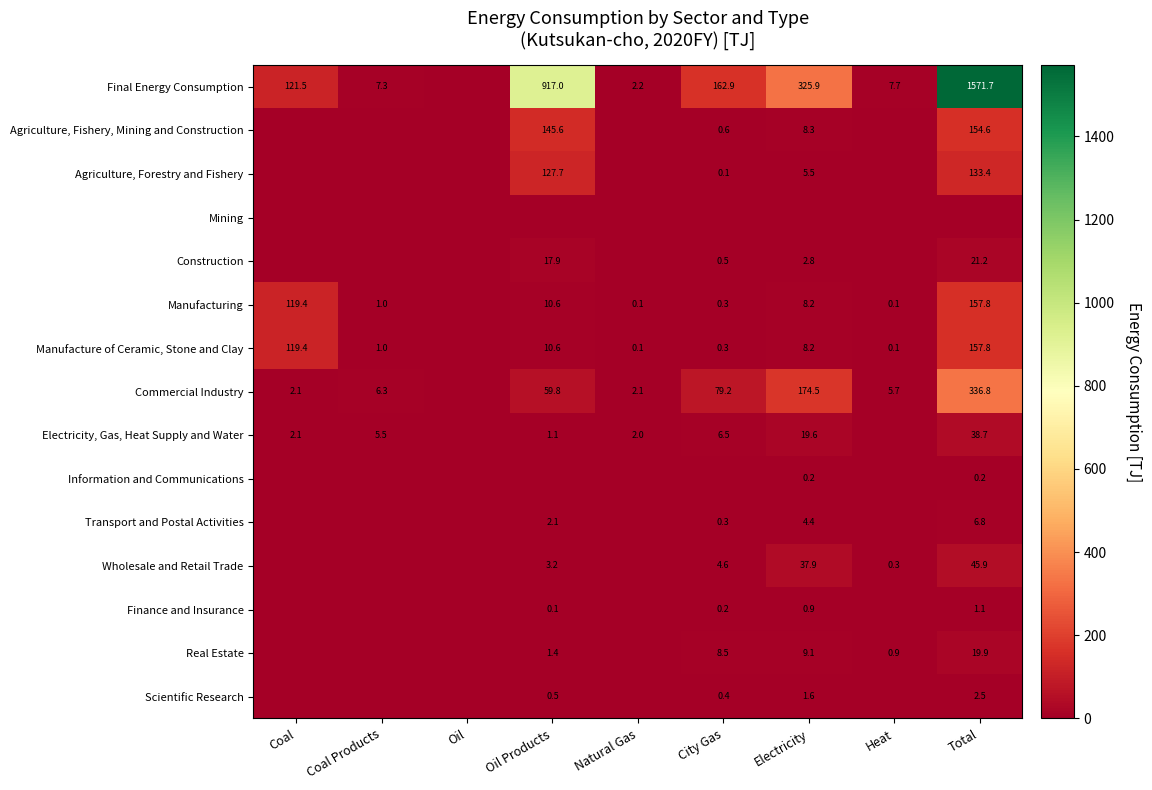

What is the sum of the Real Estate values at City Gas and Heat?

9.4